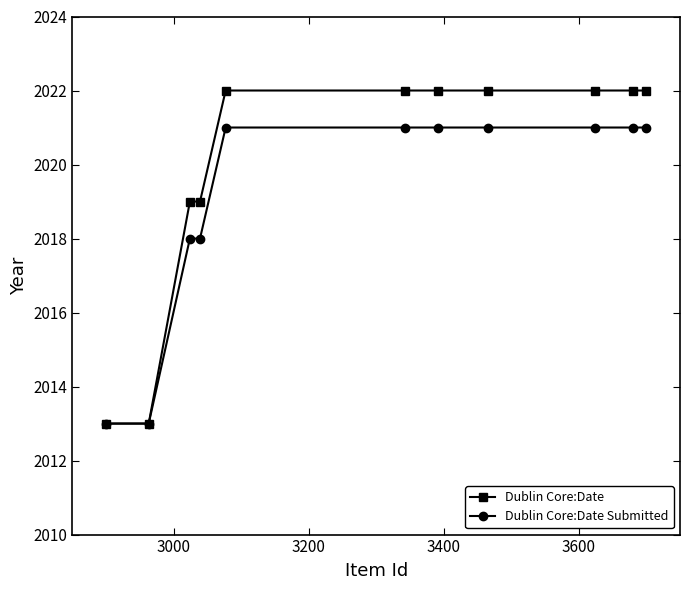

Rank the series by their average value, from lowest to highest.

Dublin Core:Date Submitted, Dublin Core:Date